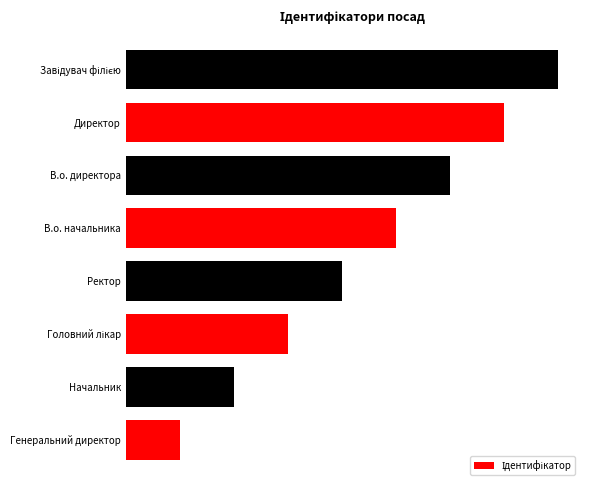

Does the chart contain any negative values?

No